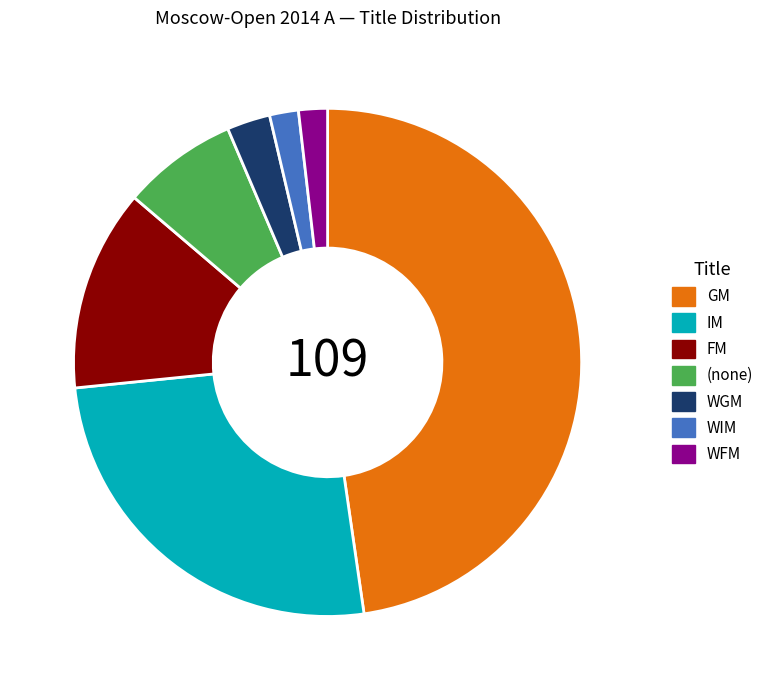

How many slices are in this pie chart?

7